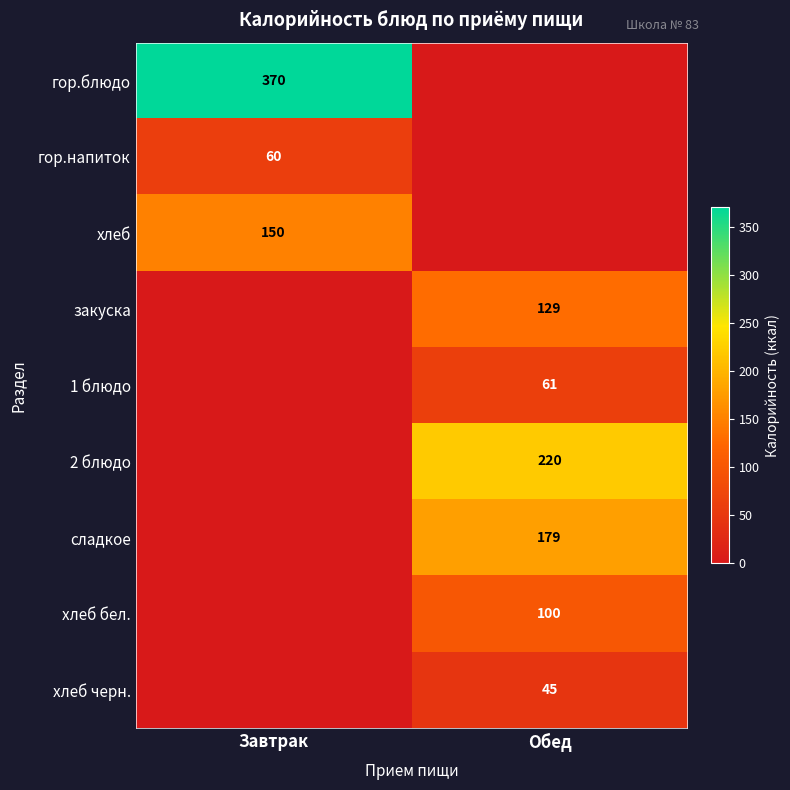

True or false: 1 блюдо has a value of 61 at Обед.

True